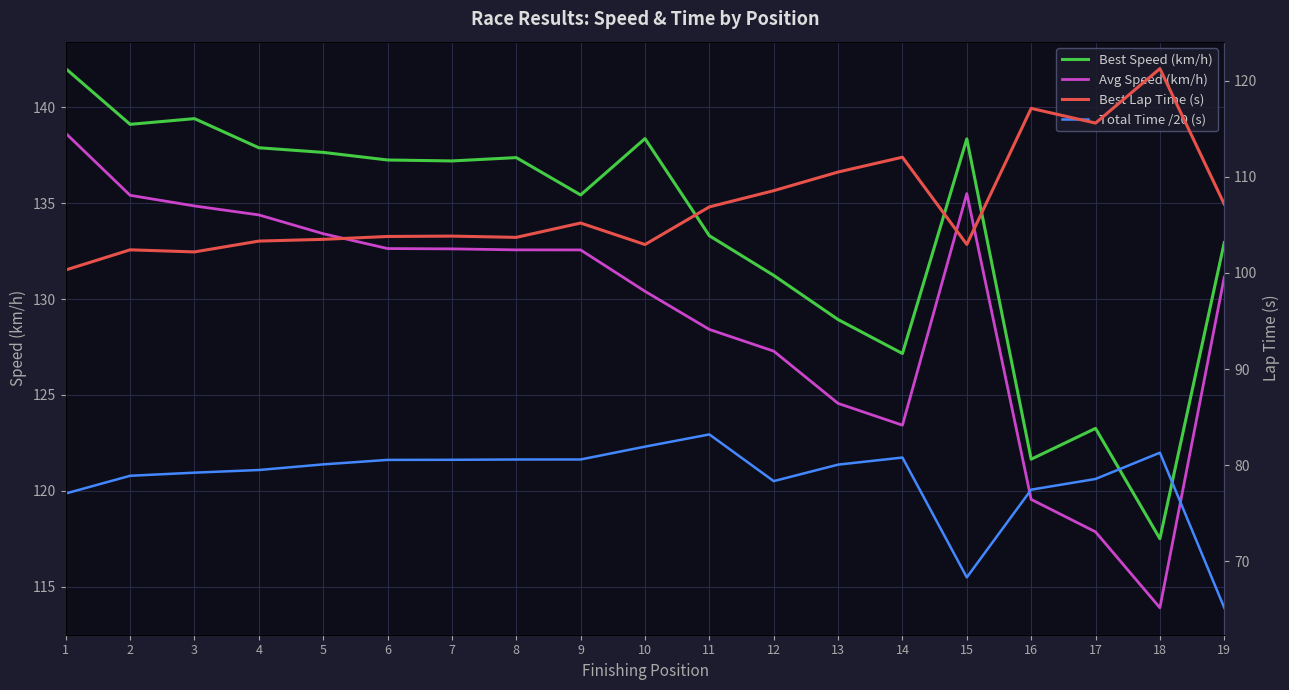

Reading right to left, what are all the values shown in this chart?

Best Speed (km/h): 19=132.9	18=117.5	17=123.3	16=121.6	15=138.4	14=127.2	13=128.9	12=131.2	11=133.3	10=138.4	9=135.4	8=137.4	7=137.2	6=137.3	5=137.7	4=137.9	3=139.4	2=139.1	1=142.0
Avg Speed (km/h): 19=131.1	18=113.9	17=117.9	16=119.5	15=135.5	14=123.4	13=124.6	12=127.3	11=128.4	10=130.4	9=132.6	8=132.6	7=132.6	6=132.6	5=133.4	4=134.4	3=134.9	2=135.4	1=138.7
Best Lap Time (s): 19=107.1	18=121.2	17=115.6	16=117.1	15=103.0	14=112.0	13=110.5	12=108.5	11=106.9	10=102.9	9=105.2	8=103.7	7=103.8	6=103.8	5=103.5	4=103.3	3=102.2	2=102.4	1=100.3
Total Time /20 (s): 19=65.2	18=81.3	17=78.6	16=77.5	15=68.3	14=80.8	13=80.1	12=78.3	11=83.2	10=81.9	9=80.6	8=80.6	7=80.6	6=80.5	5=80.1	4=79.5	3=79.2	2=78.9	1=77.1